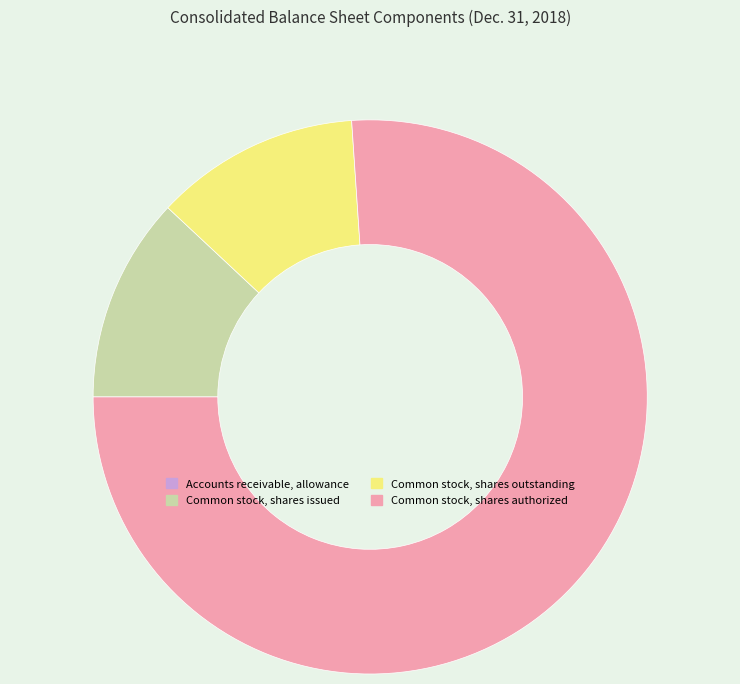

What is the ratio of the value at Common stock, shares authorized to the value at Common stock, shares outstanding?

6.4